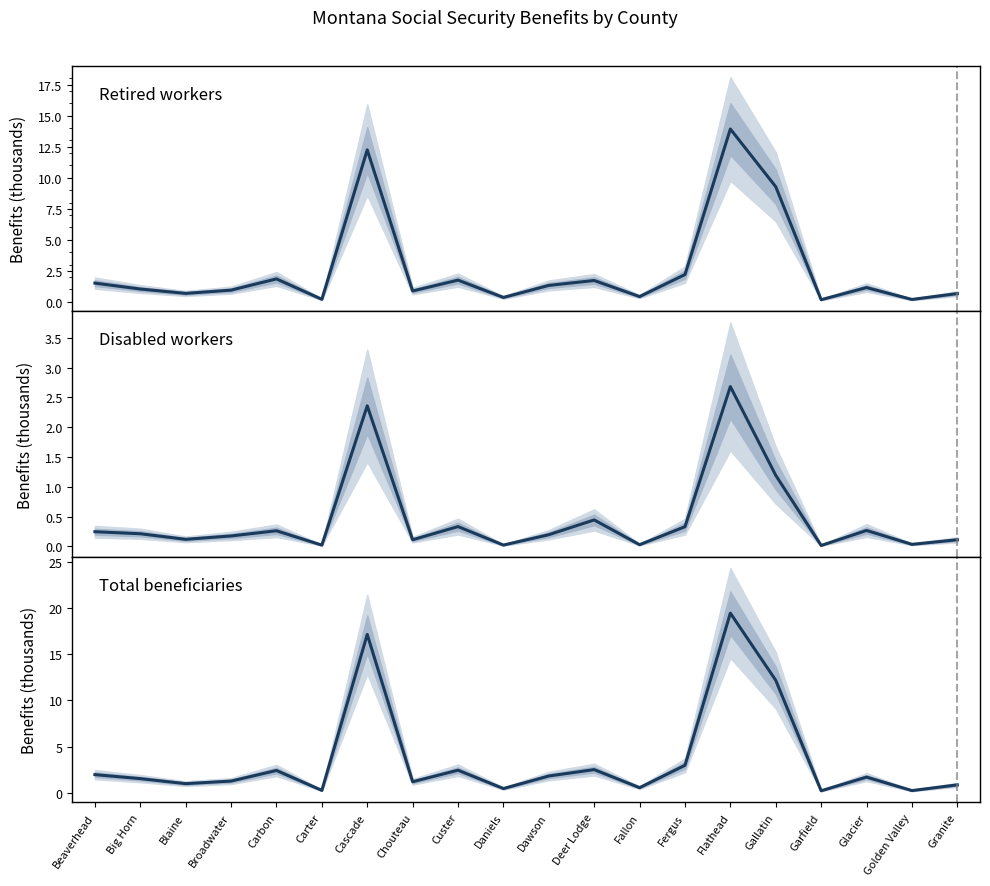

What is the spread (max minus min) of values at Flathead?

16.7